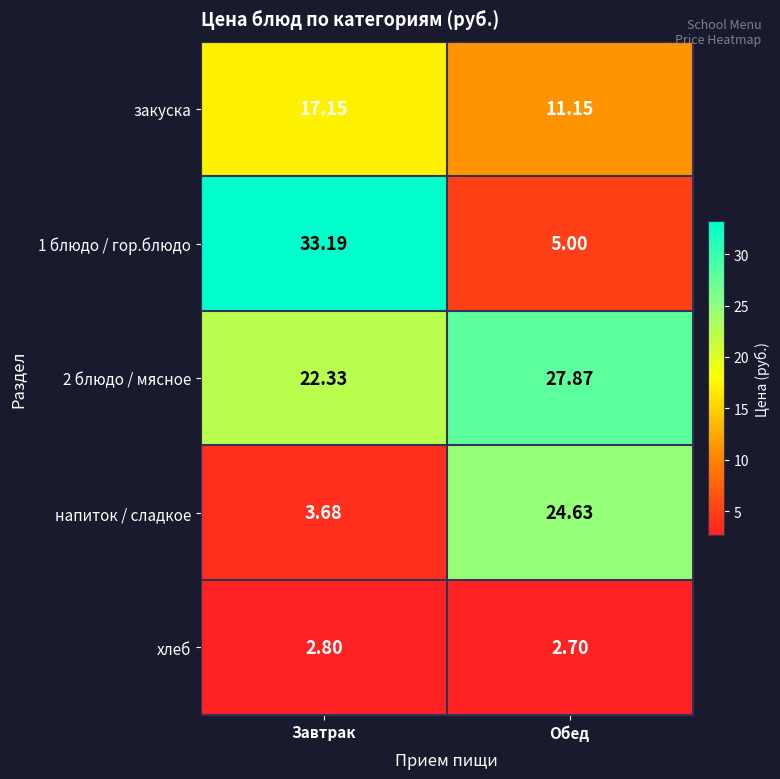

How many data points does each series have?

2